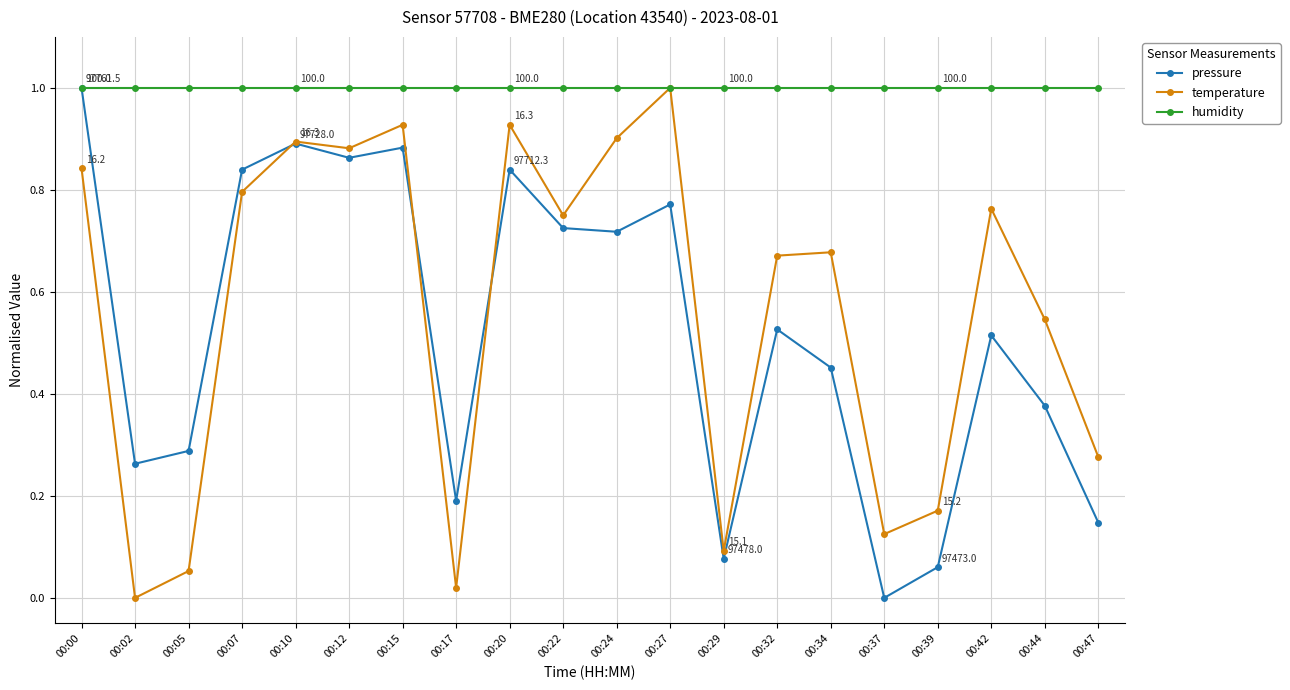

What is the total value across all series at 00:24?

2.6